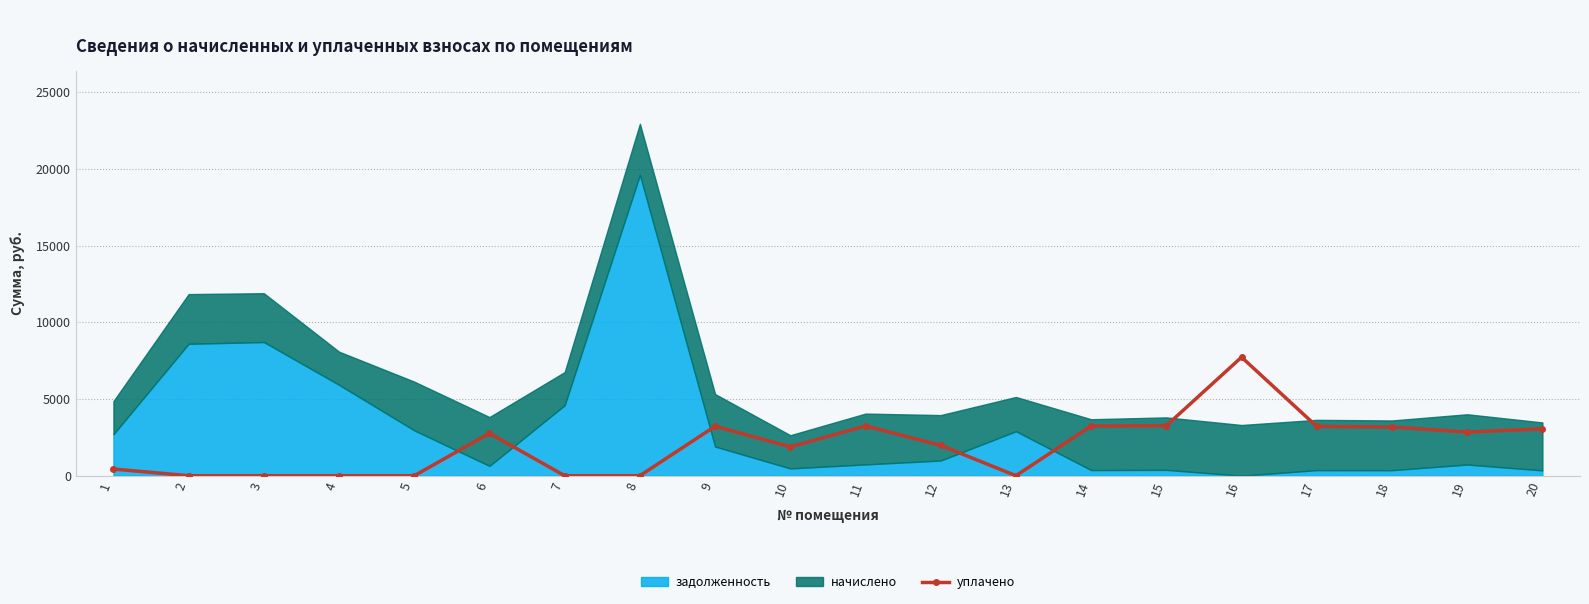

True or false: the data has more than 1 interior local peaks.

True